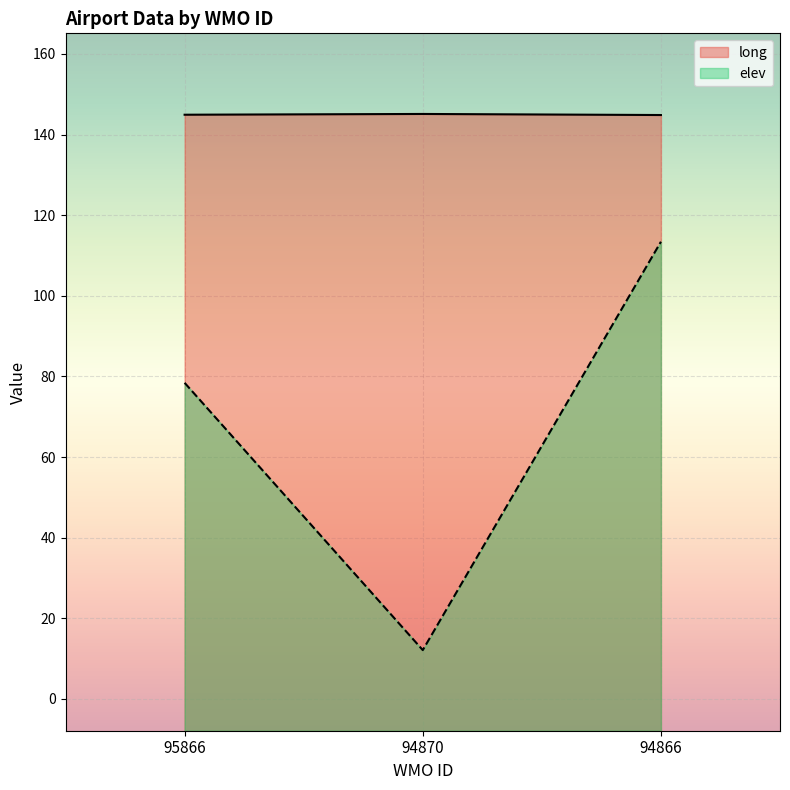

Count the long values in the range 144 to 145.

2